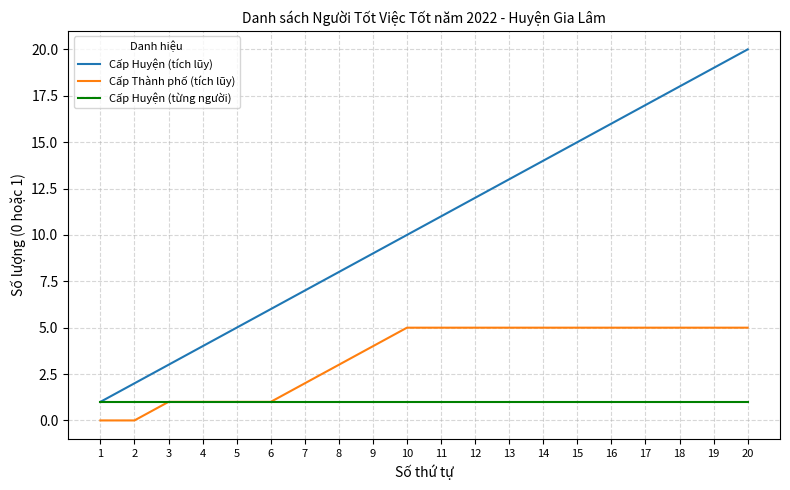

Which series has the largest total across all categories?

Cấp Huyện (tích lũy)